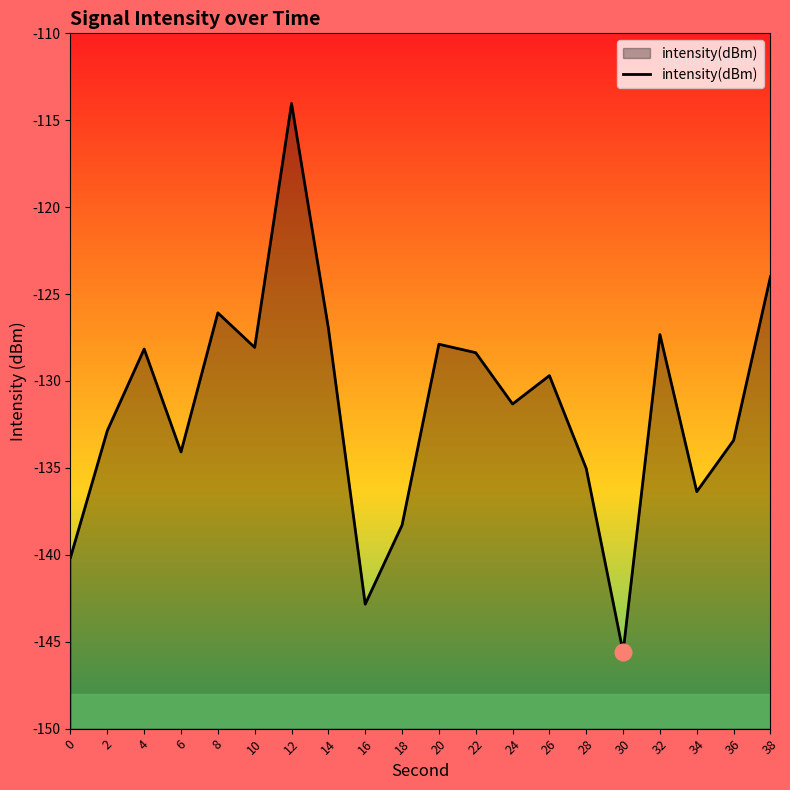

What is the smallest value displayed?

-145.6